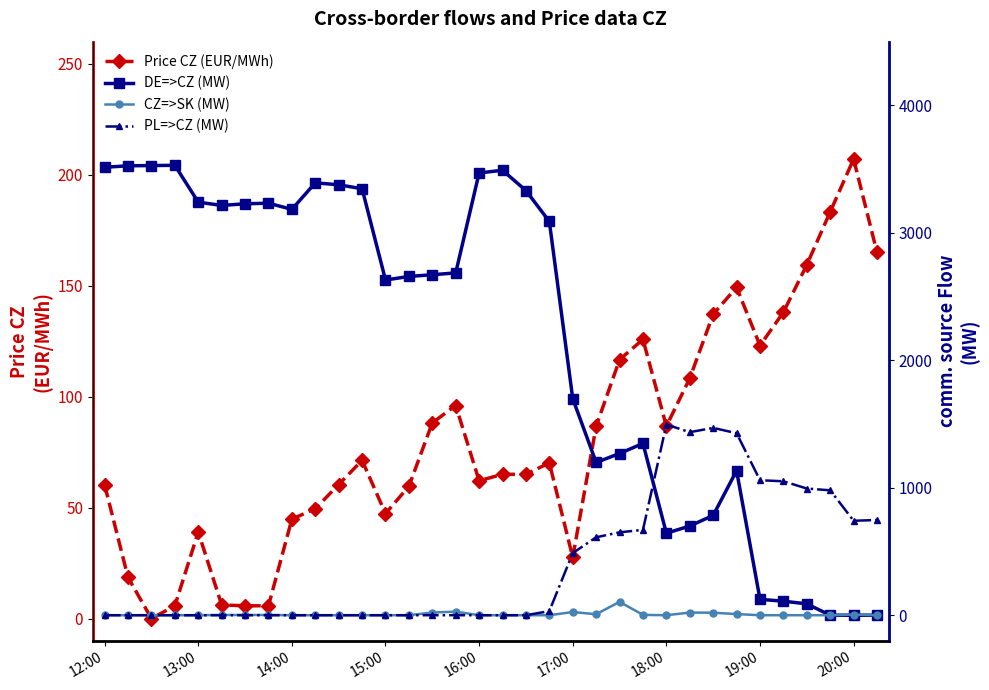

True or false: Price CZ (EUR/MWh) has more than 0 interior local peaks.

True